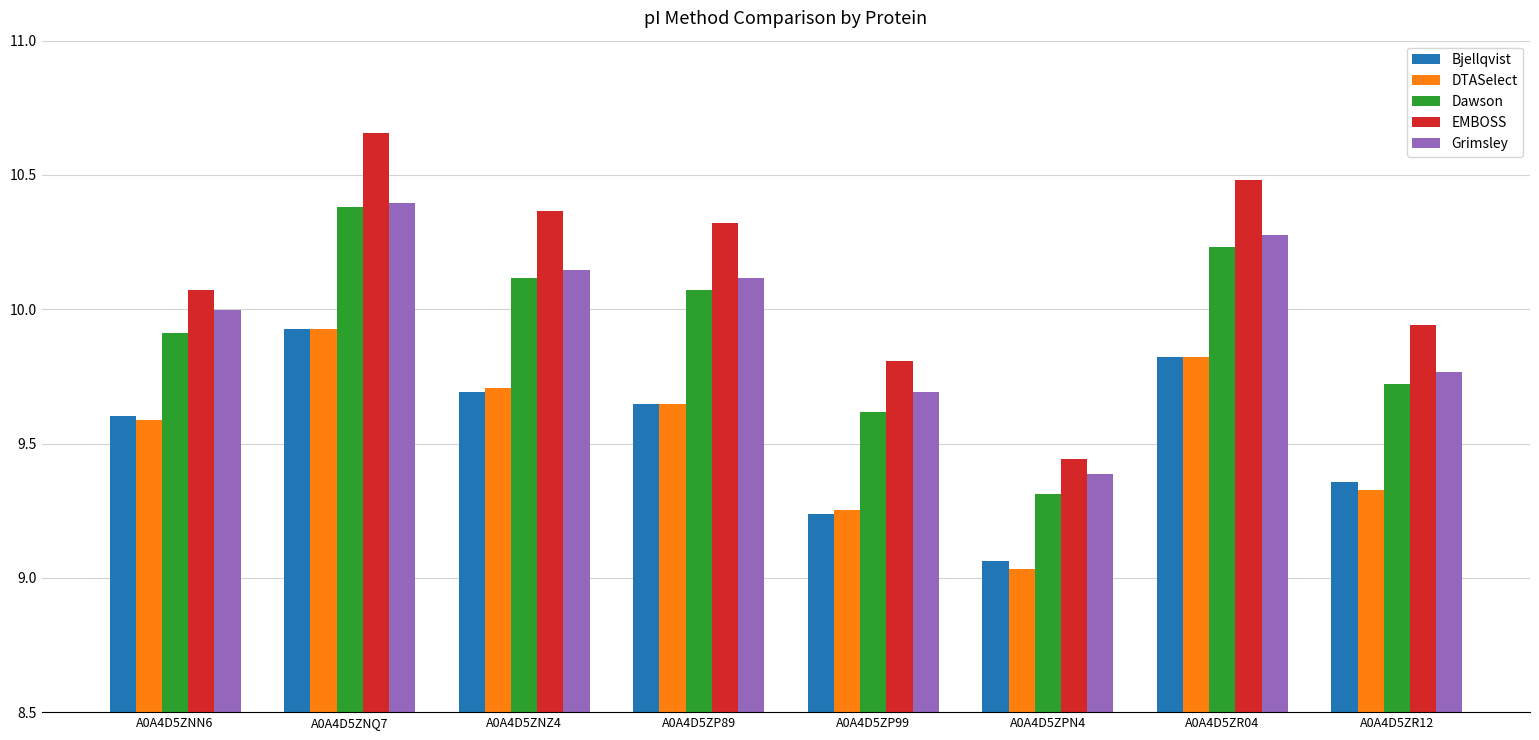

Rank the categories by DTASelect value from lowest to highest.

A0A4D5ZPN4, A0A4D5ZP99, A0A4D5ZR12, A0A4D5ZNN6, A0A4D5ZP89, A0A4D5ZNZ4, A0A4D5ZR04, A0A4D5ZNQ7